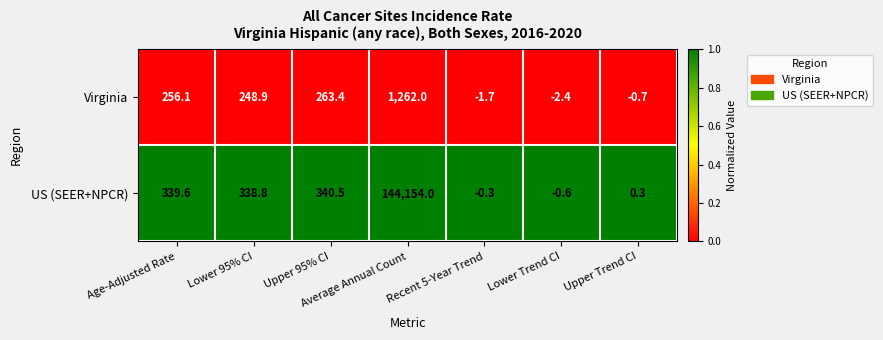

What is the total value across all series at Average Annual Count?

145416.0